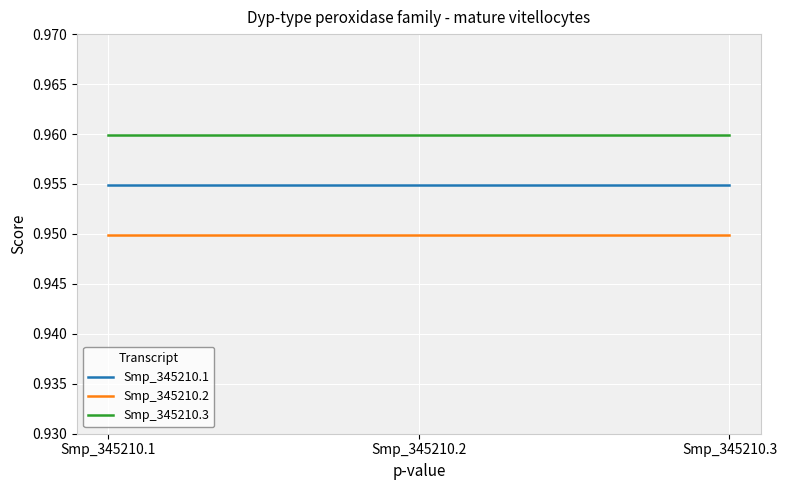

What is the total value across all series at Smp_345210.1?

2.9